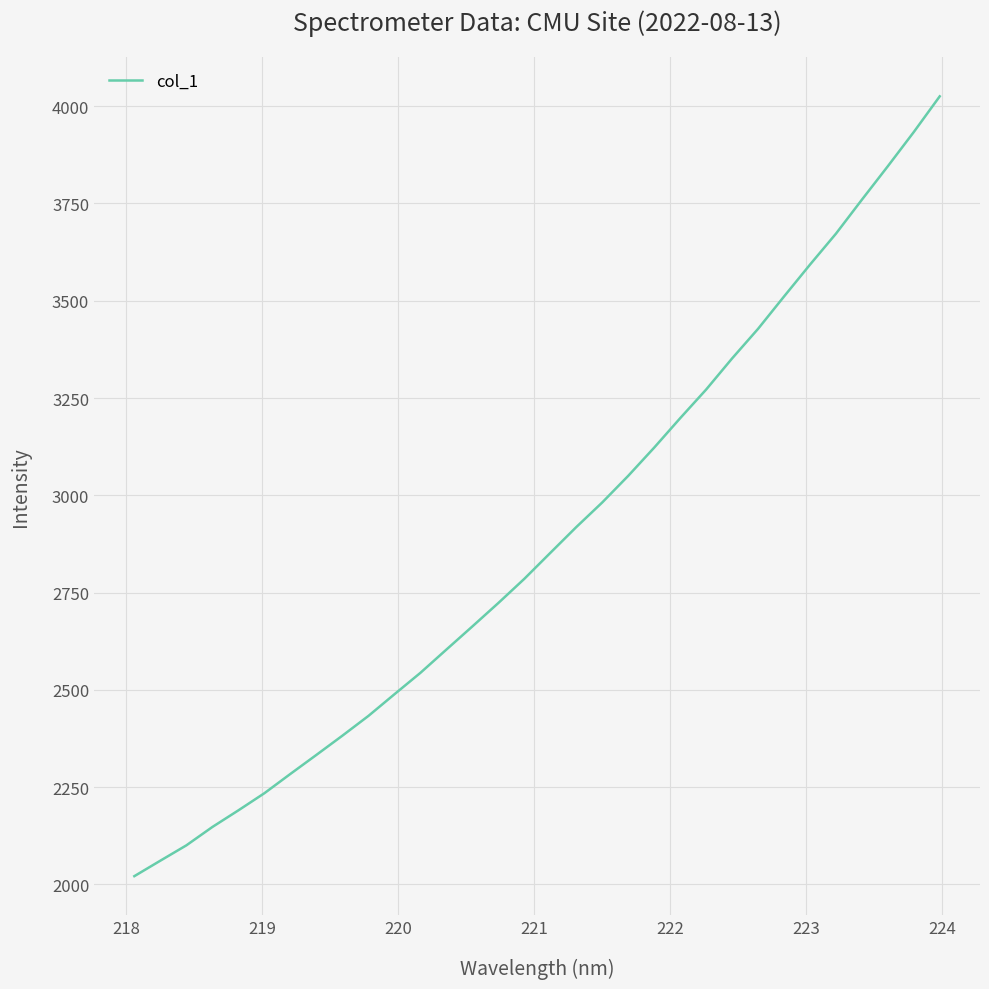

What is the difference between the maximum and minimum values?

2004.2